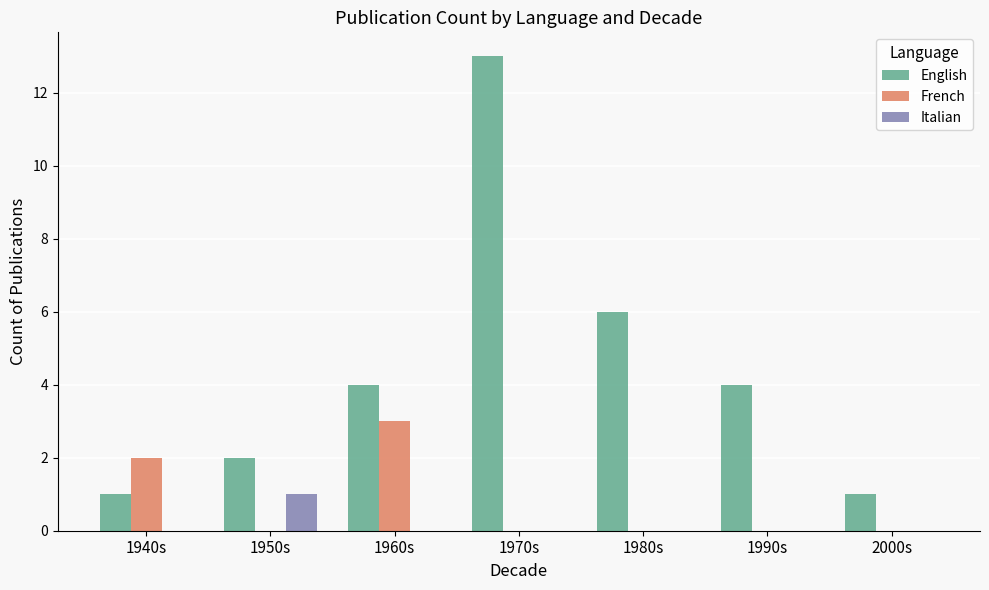

What are all the series names shown in the legend?

English, French, Italian